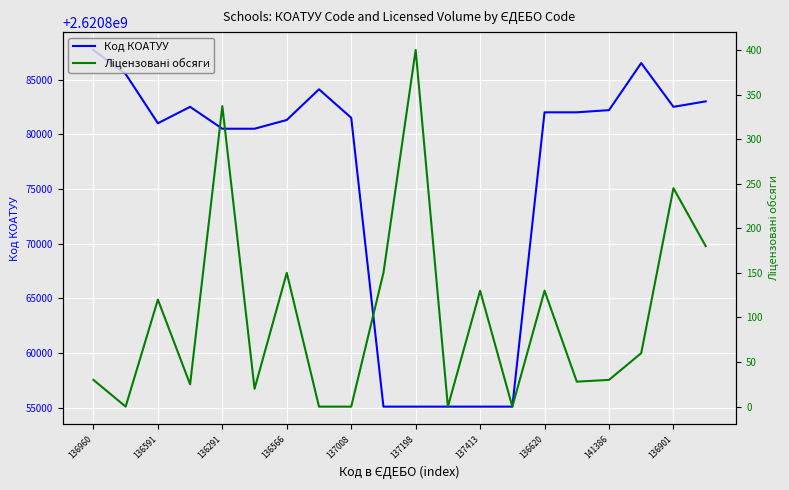

Reading left to right, what are all the values shown in this chart?

Код КОАТУУ: 2620887702	2620885502	2620881001	2620882502	2620880501	2620880501	2620881301	2620884103	2620881501	2620855100	2620855100	2620855100	2620855100	2620855100	2620882001	2620882001	2620882201	2620886502	2620882501	2620883001
Ліцензовані обсяги: 30	0	120	25	337	20	150	0	0	150	400	0	130	0	130	28	30	60	245	180